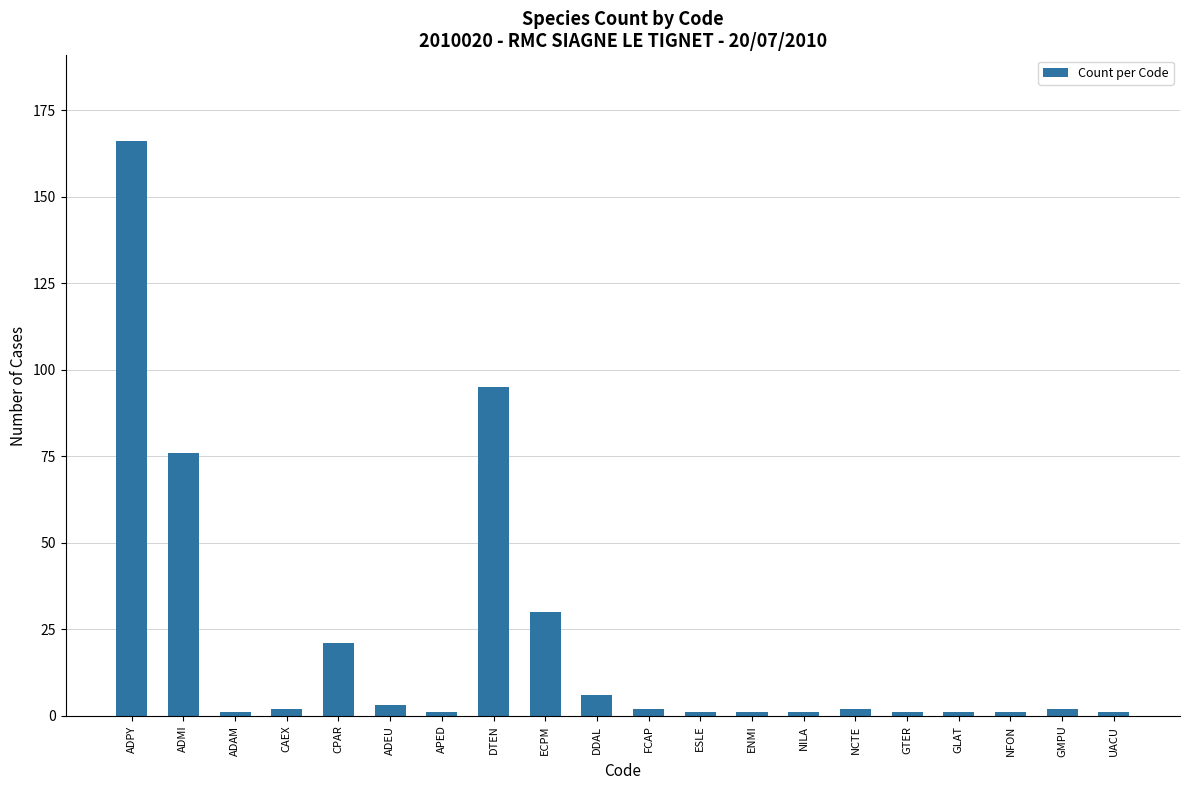

What is the label of the 5th bar from the left?

CPAR